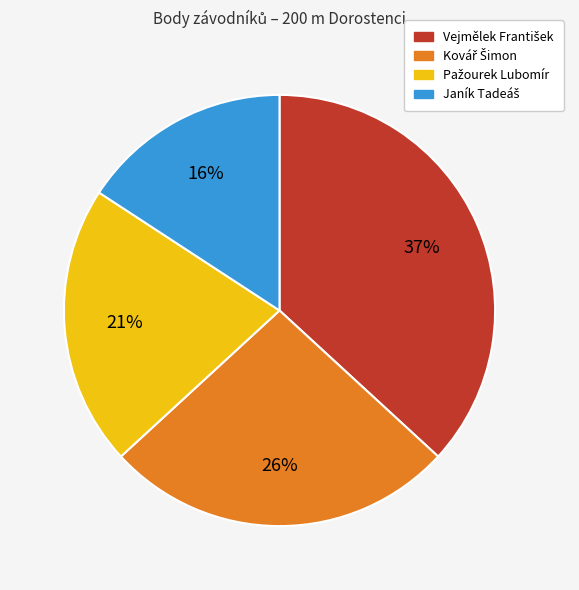

How many slices are in this pie chart?

4